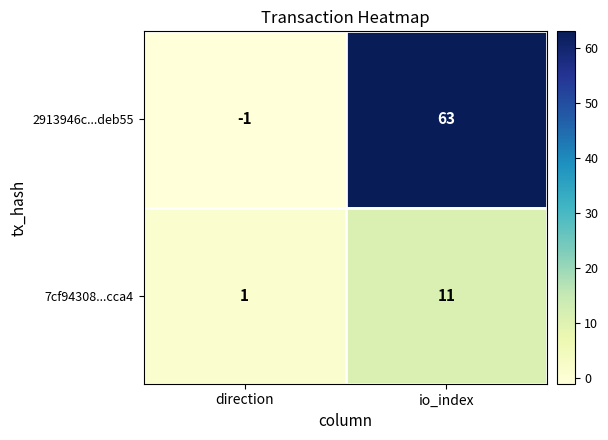

At which category does the chart reach its minimum across all series?

direction